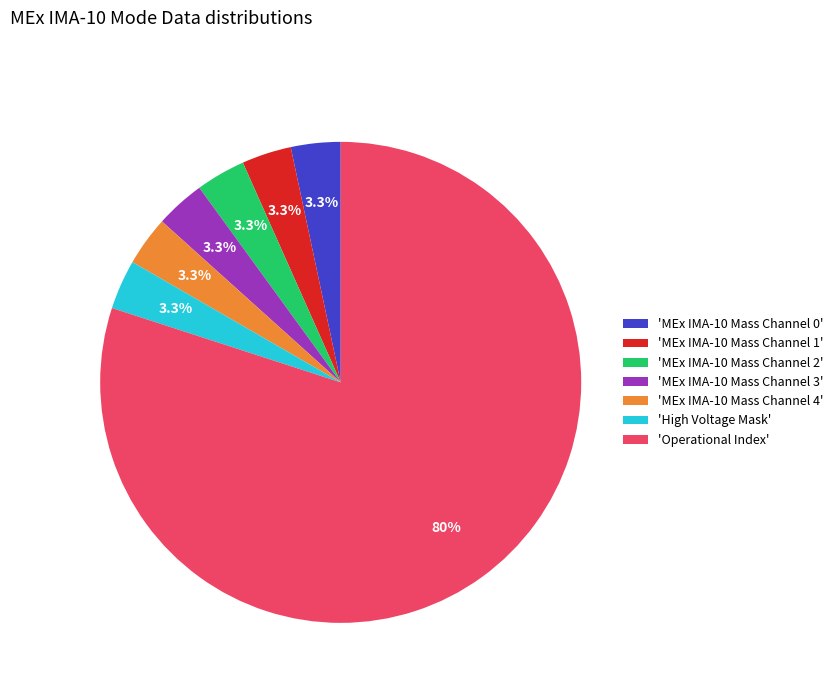

Is the sum of 'Operational Index' and 'High Voltage Mask' greater than half?

Yes